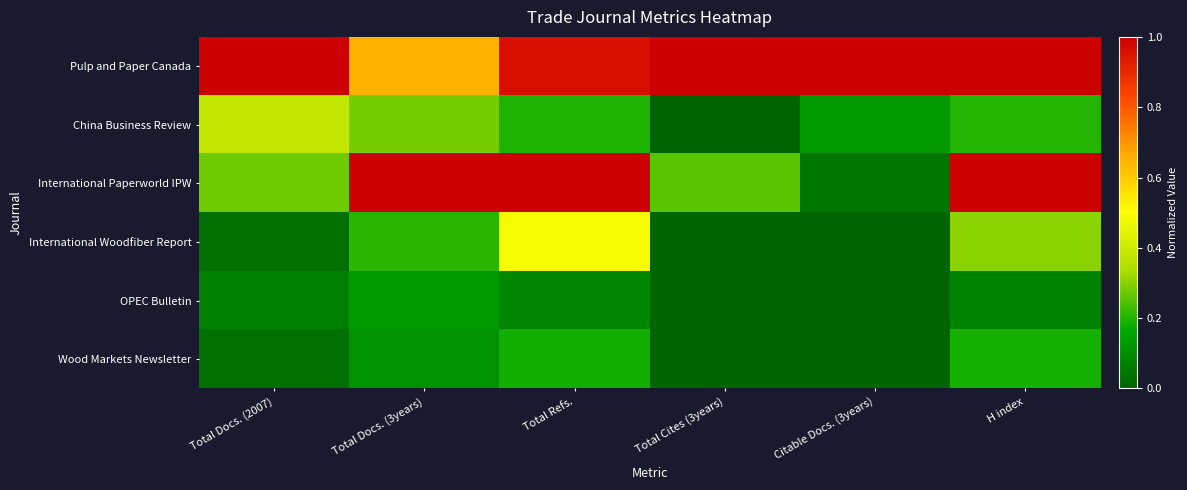

At how many categories does at least one series exceed 0?

6